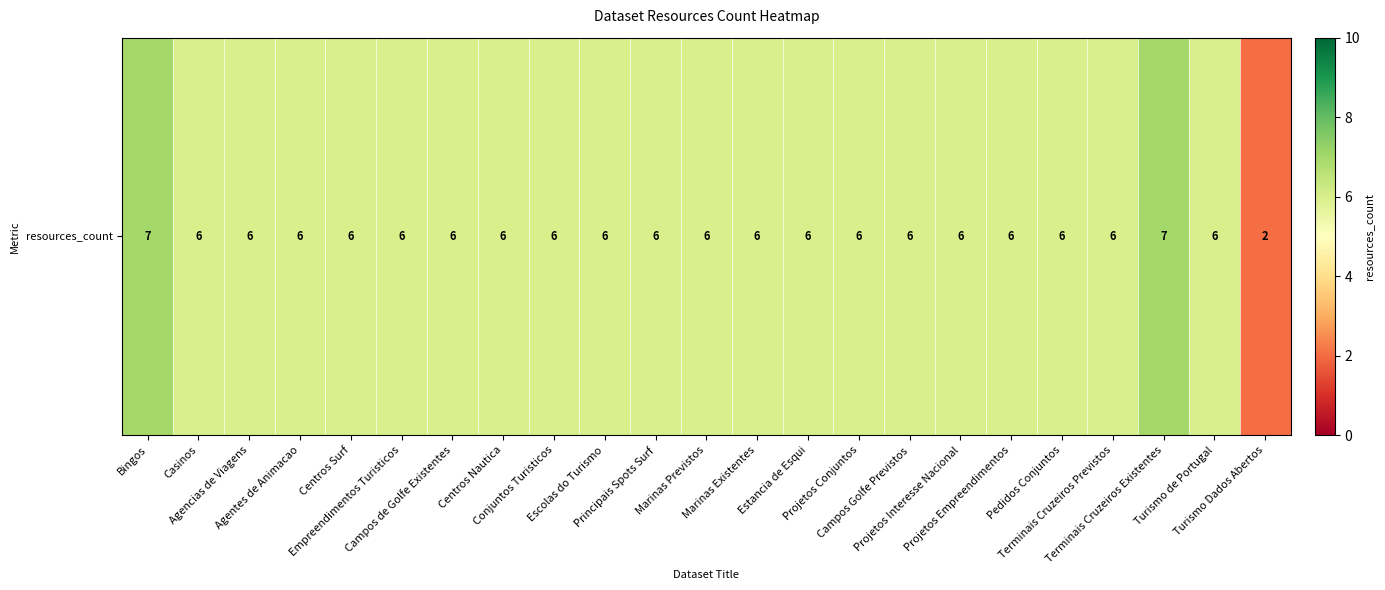

True or false: the data shows 8 at Centros Surf.

False